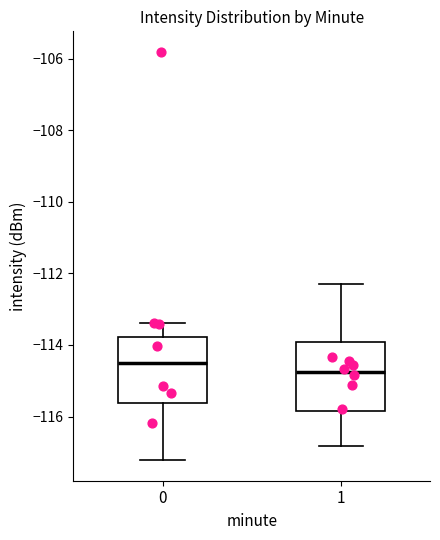

Reading left to right, transcribe this box plot: for each box, give where its median line is, the range the box spans, and where its two whiskers end, as read against the y-axis. The values are not printed on the chart, so give them approximately, as read against the axis.

0: median -114.6, box -115.6 to -113.8, whiskers -117.2 to -113.4
1: median -114.8, box -115.8 to -114.0, whiskers -116.8 to -112.2